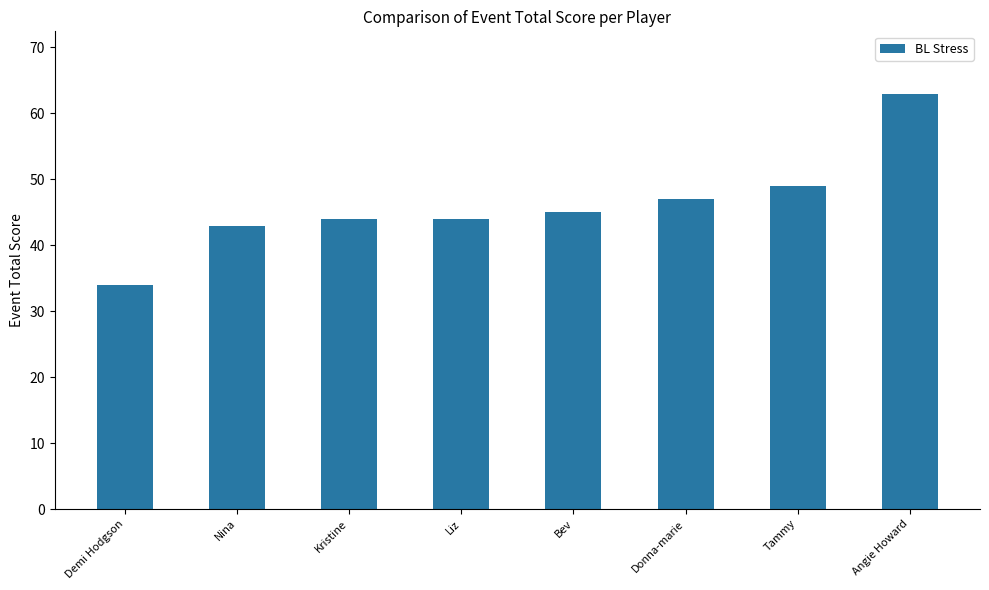

What position from the right is Demi Hodgson?

8